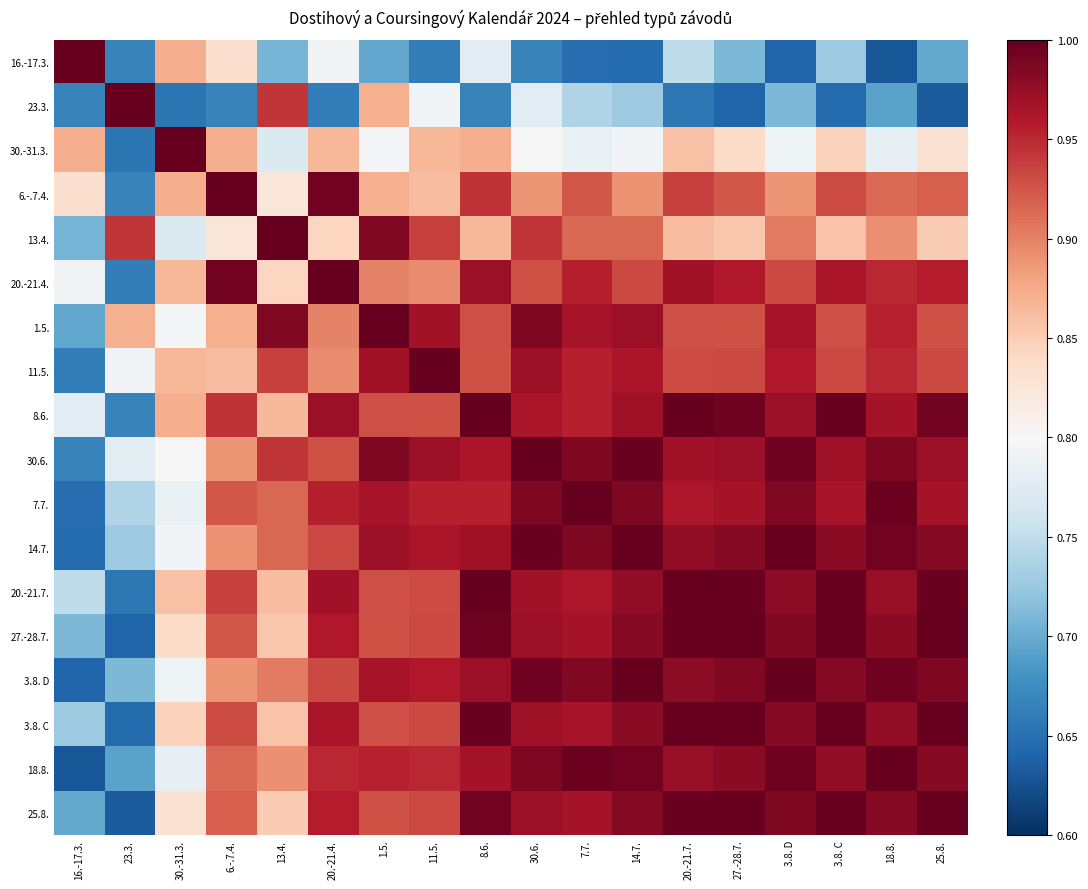

What is the spread (max minus min) of values at 18.8.?

0.4